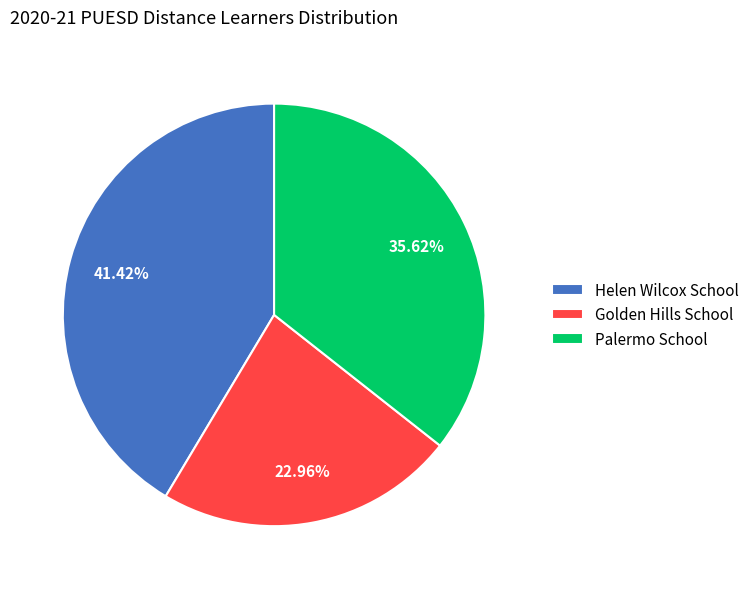

Is there any slice that represents more than half of the pie?

No